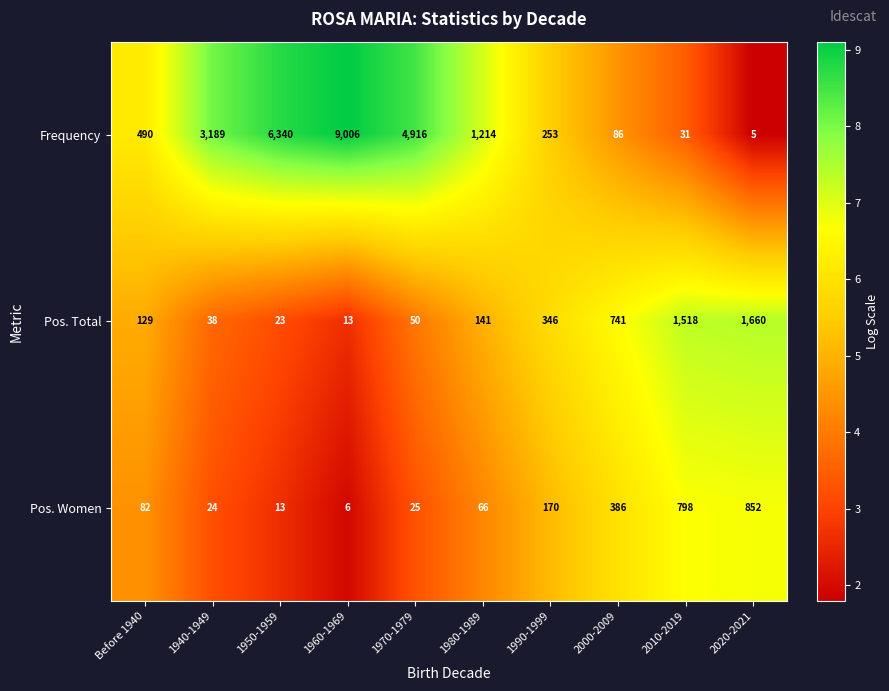

The value of Frequency at 1970-1979 is 3223. True or false?

False